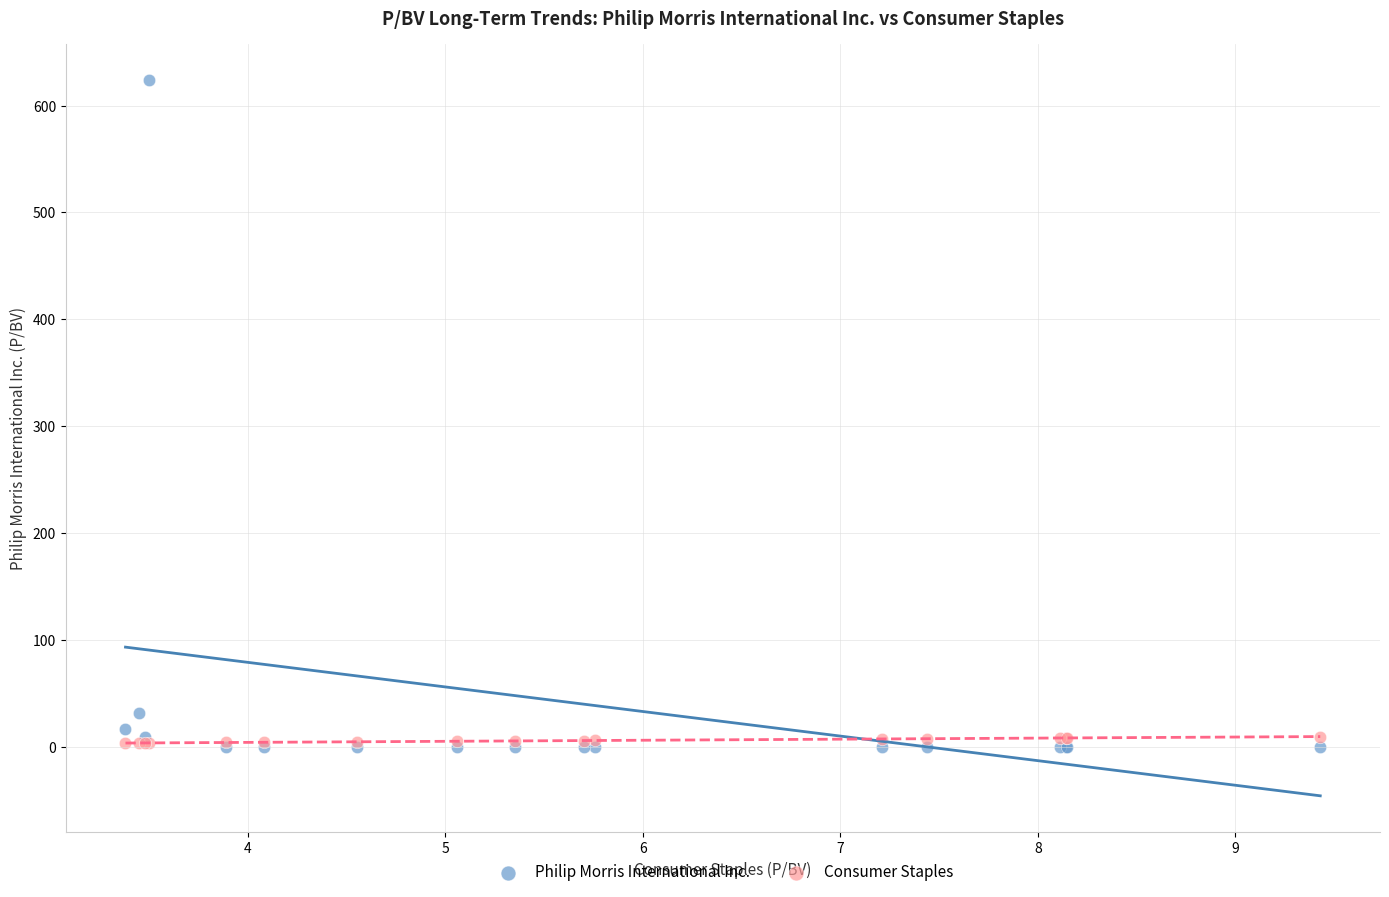

Which series has the largest Y range (max minus min)?

Philip Morris International Inc.